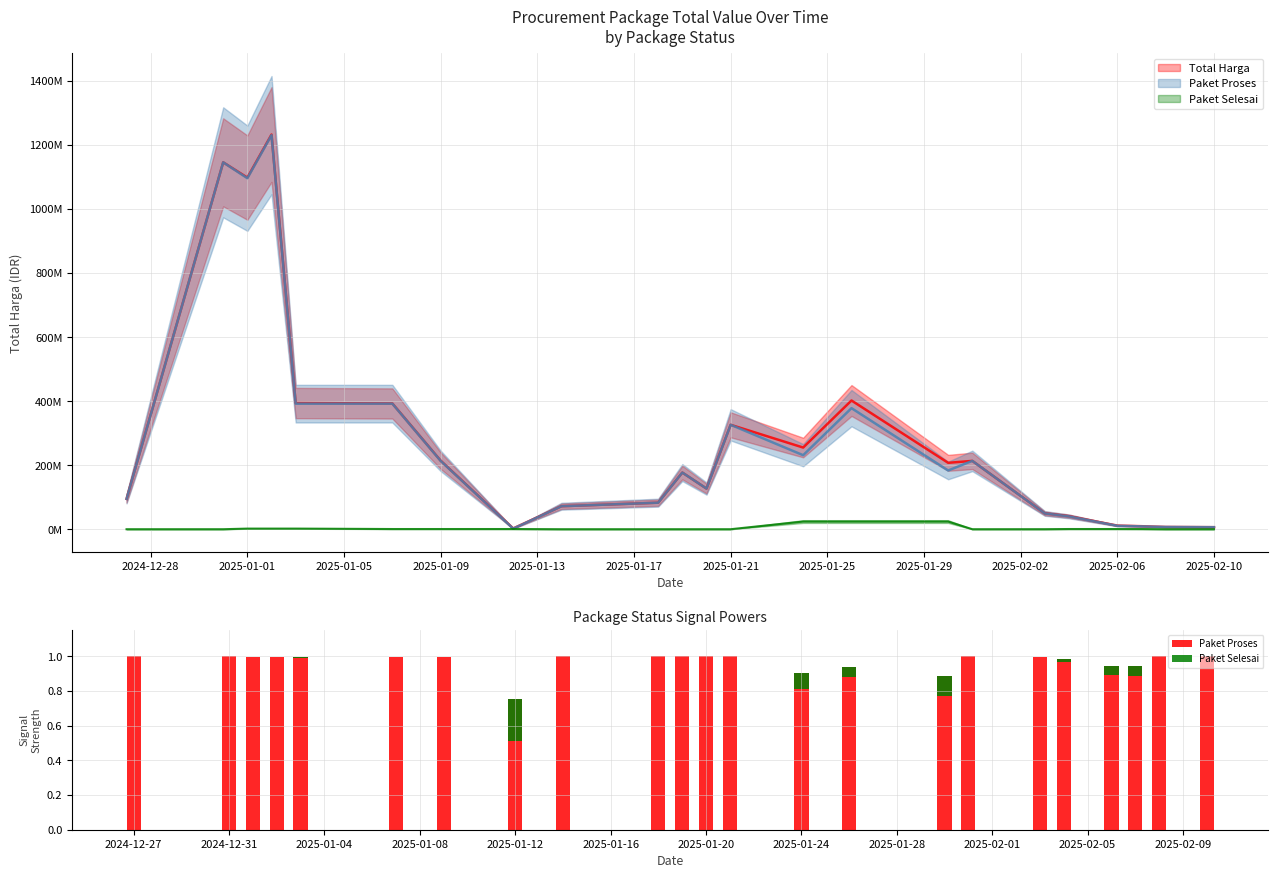

Count the number of categories in the chart.

23